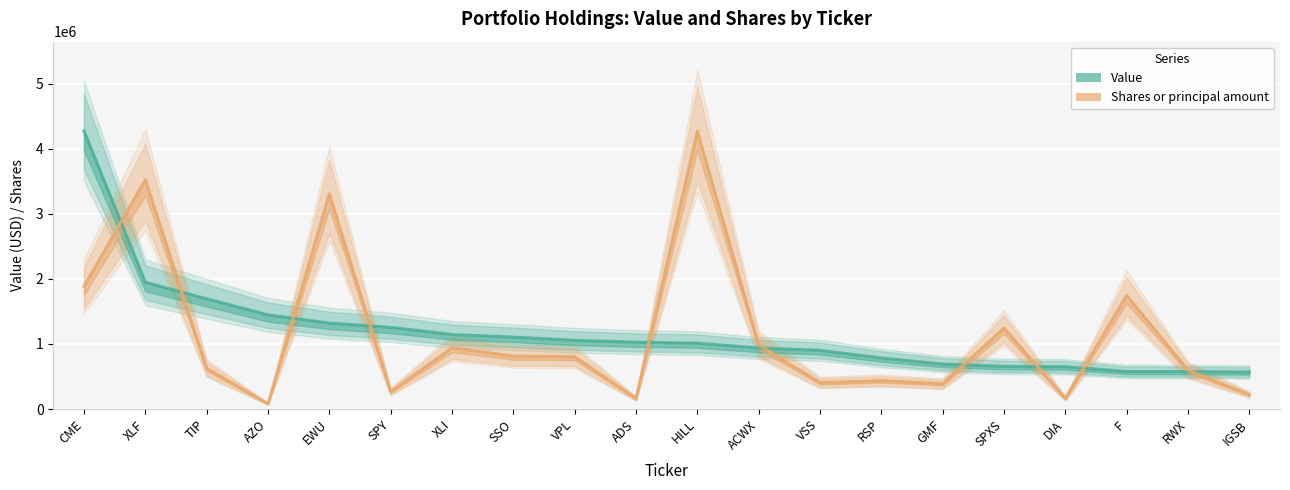

Is this an area chart (filled region under the line)?

No